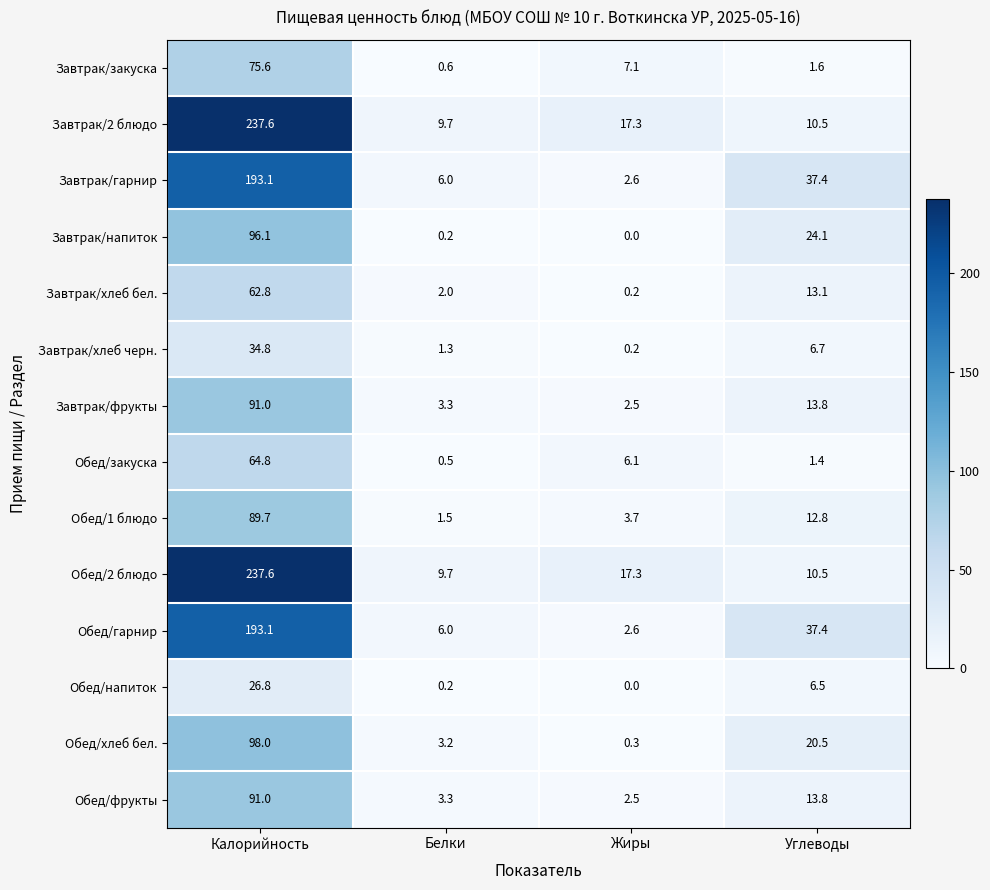

The Завтрак/2 блюдо series shows 9.7 at Белки. True or false?

True